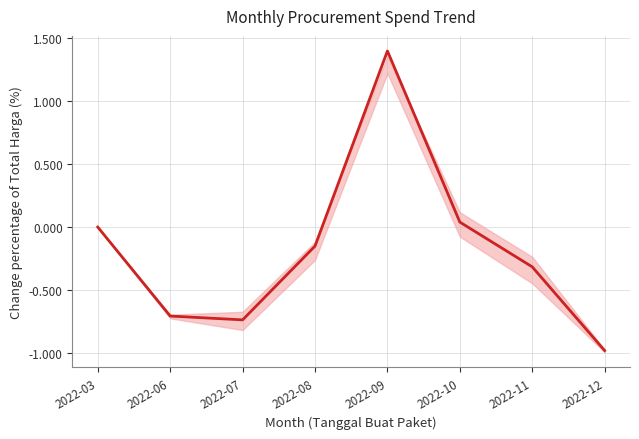

How many data points are above 0?

2